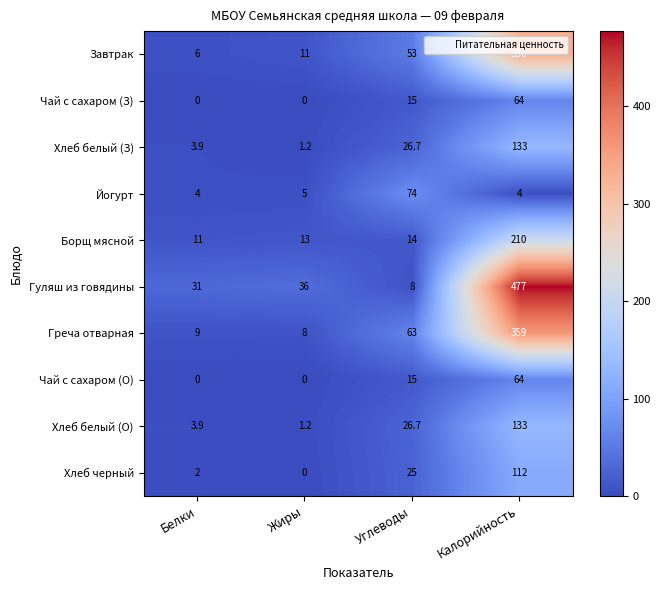

Is it true that Хлеб белый (З) equals 133.0 at Калорийность?

True